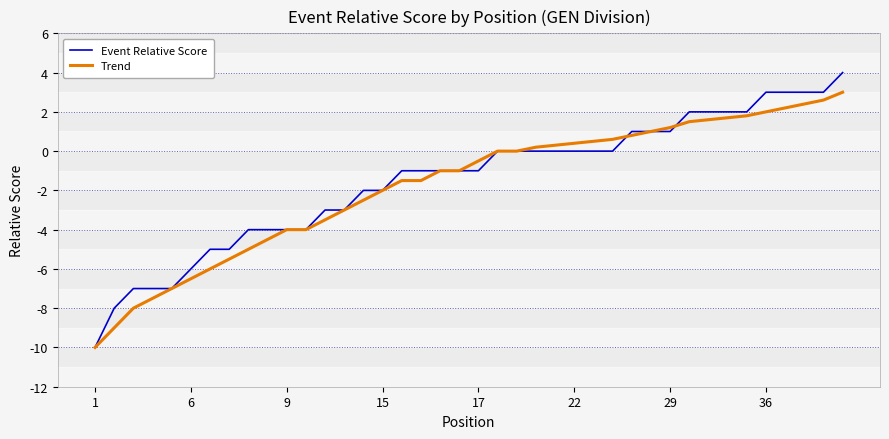

Does the chart have visible grid lines?

Yes